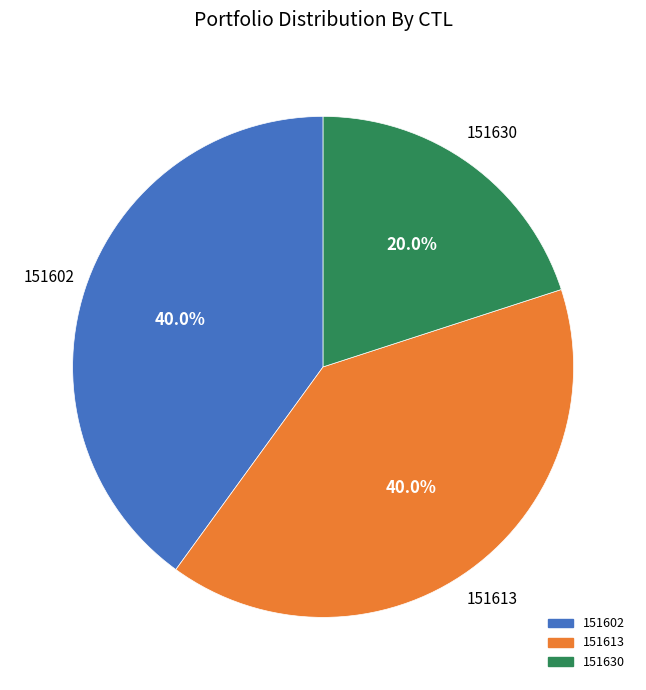

Does 151613 account for over 50% of the chart?

No